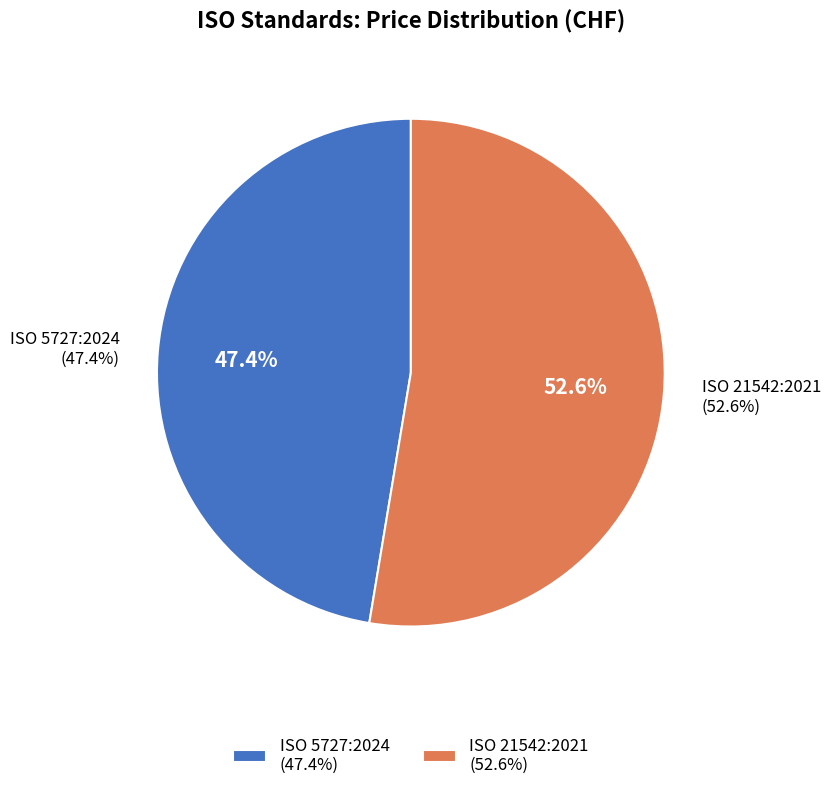

Is it true that ISO 21542:2021 is 59% of the pie?

False